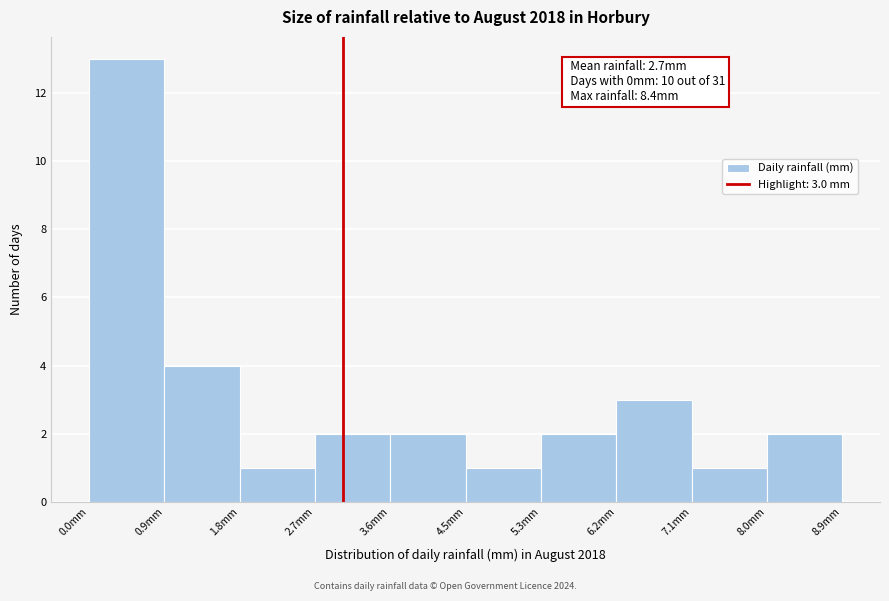

Over which range of the x-axis is the bar tallest?

0.00 to 0.89